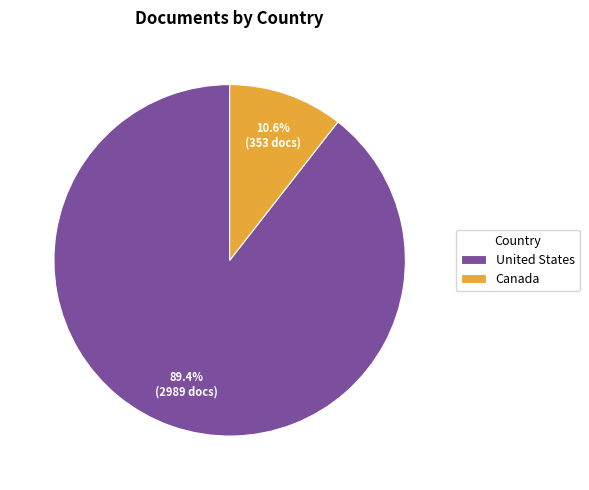

Rank the categories by value from lowest to highest.

Canada, United States